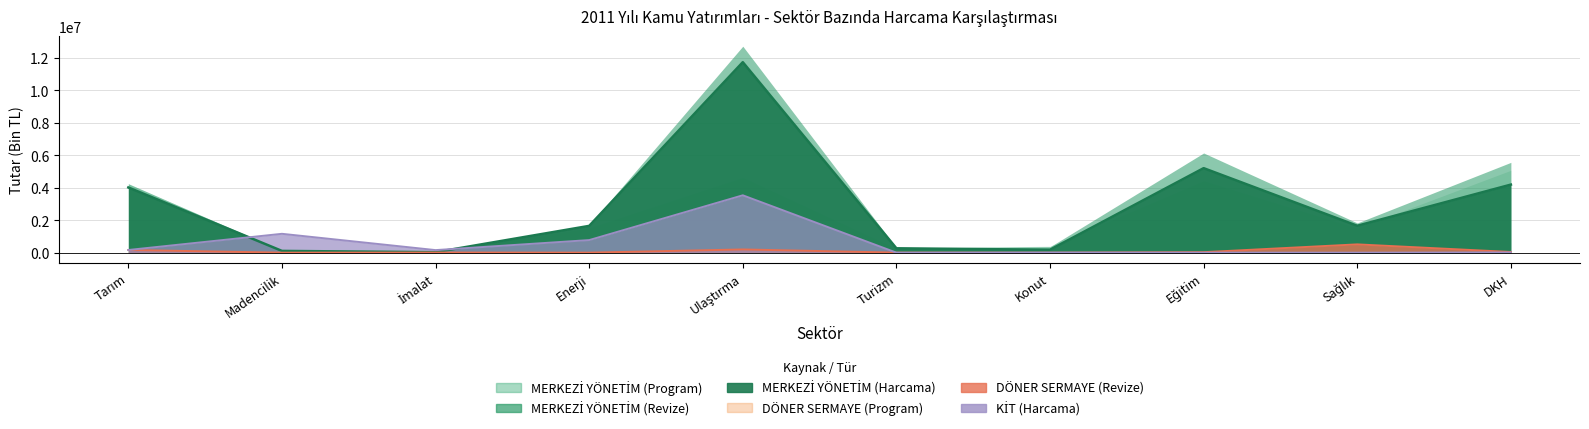

How many values in DÖNER SERMAYE (Program) are above zero?

7